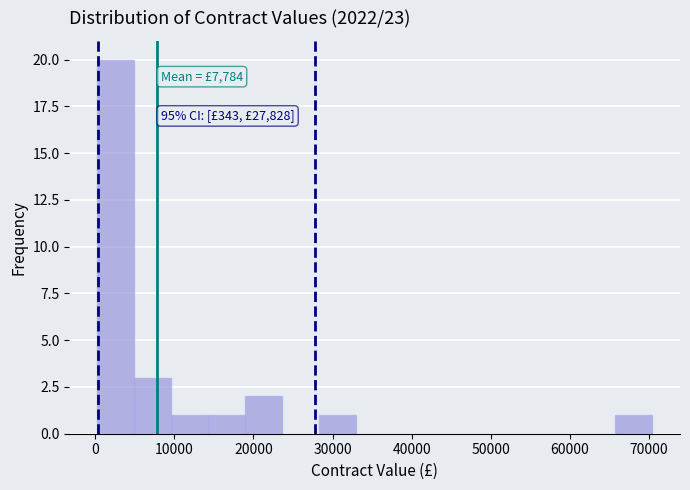

Over which range of the x-axis is the bar tallest?

0 to 5000